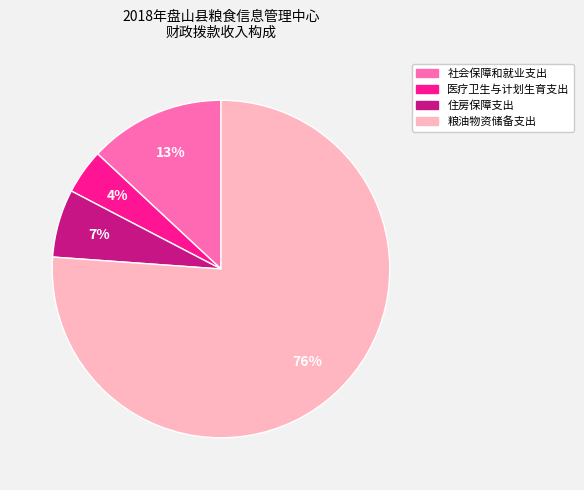

How many segments does this pie chart have?

4